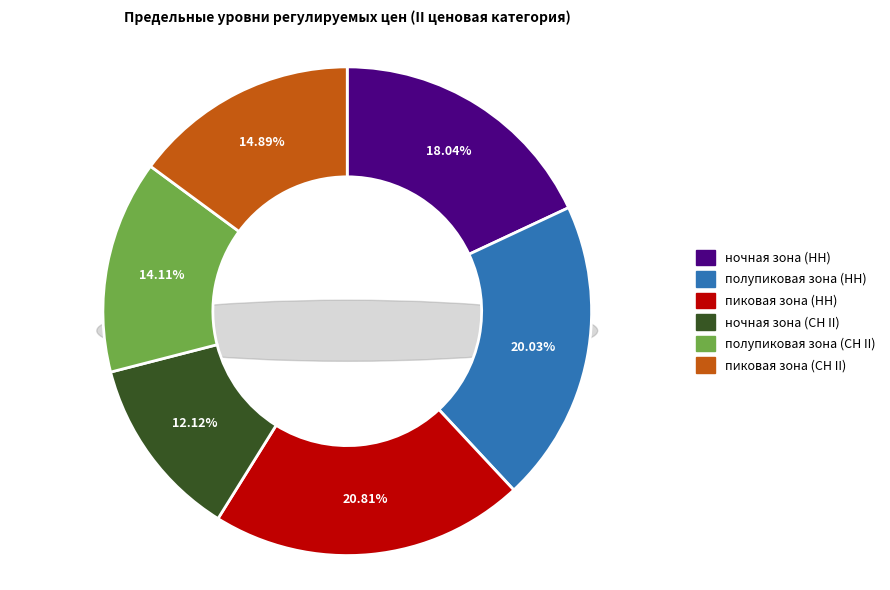

Is there any slice that represents more than half of the pie?

No